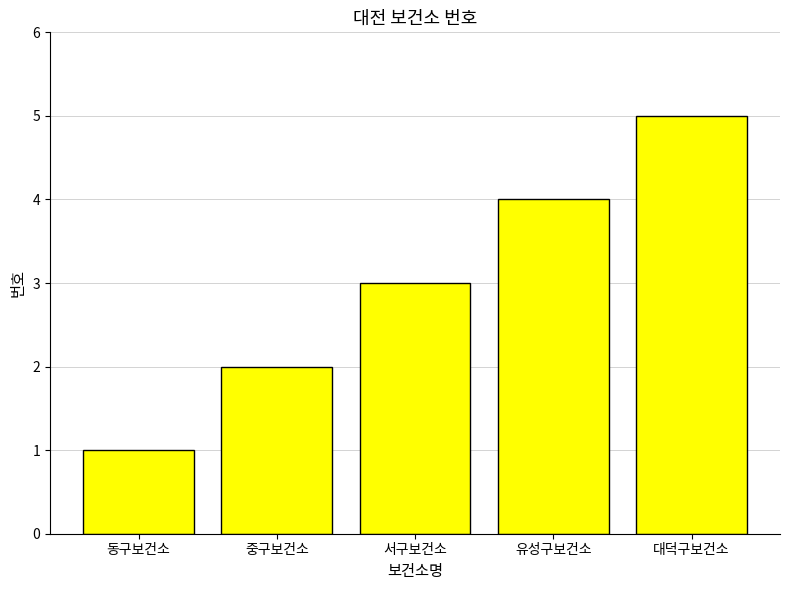

Read the value at 대덕구보건소.

5